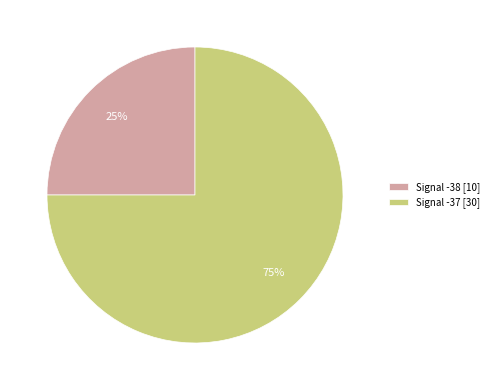

Does any single category account for the majority?

Yes